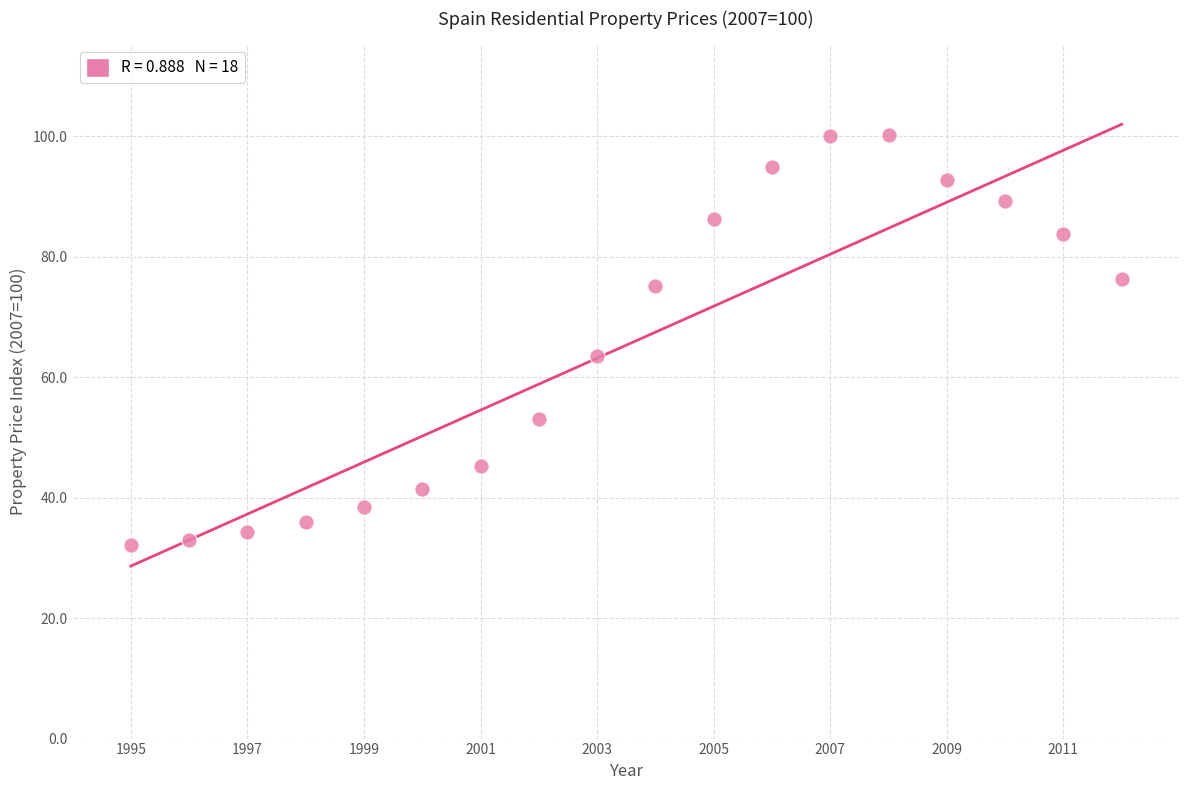

What is the range of X values (max minus min)?

17.0